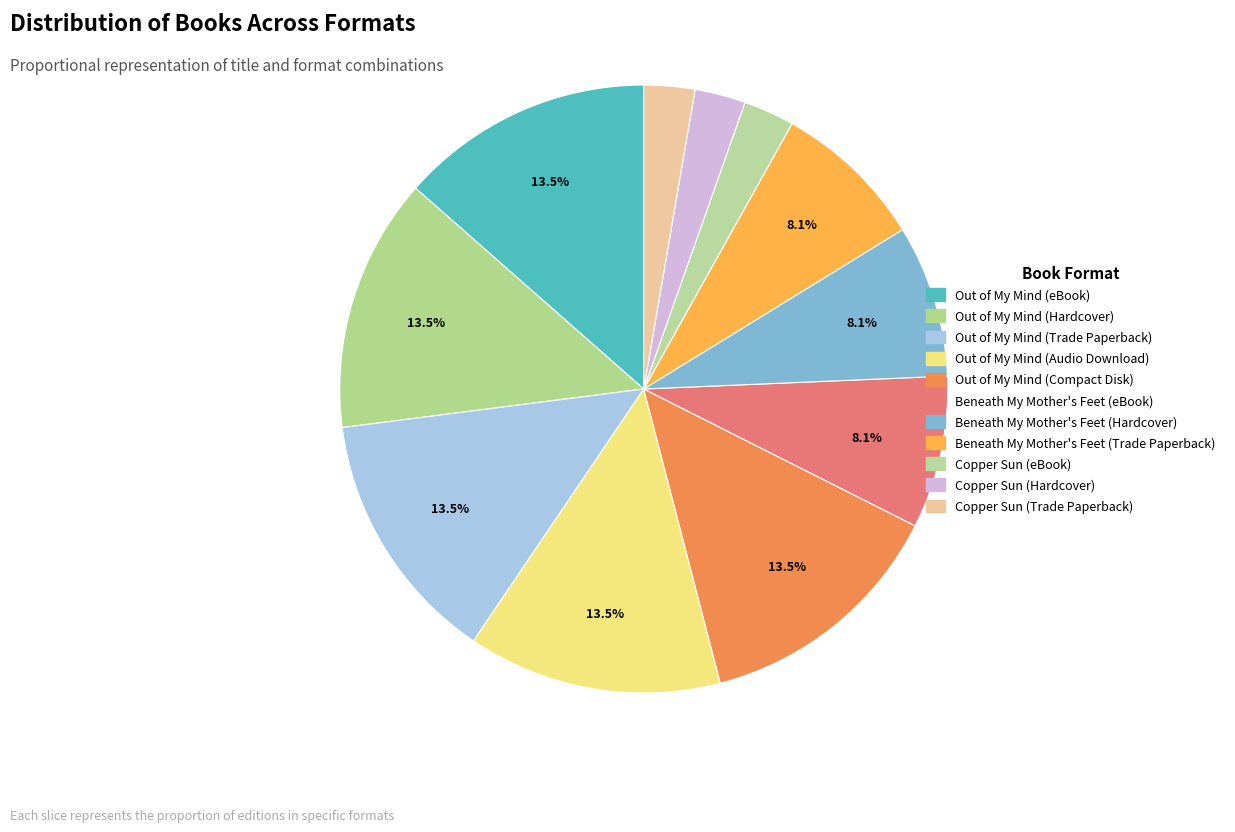

What is the total percentage of Copper Sun (Trade Paperback) and Out of My Mind (Hardcover)?

16.2%